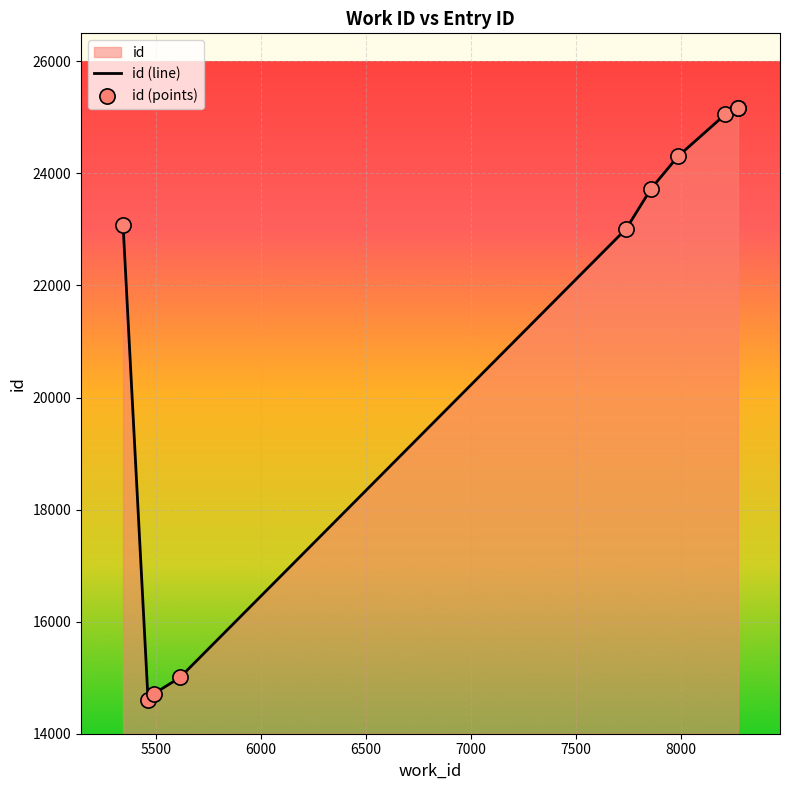

What is the smallest value displayed?

14609